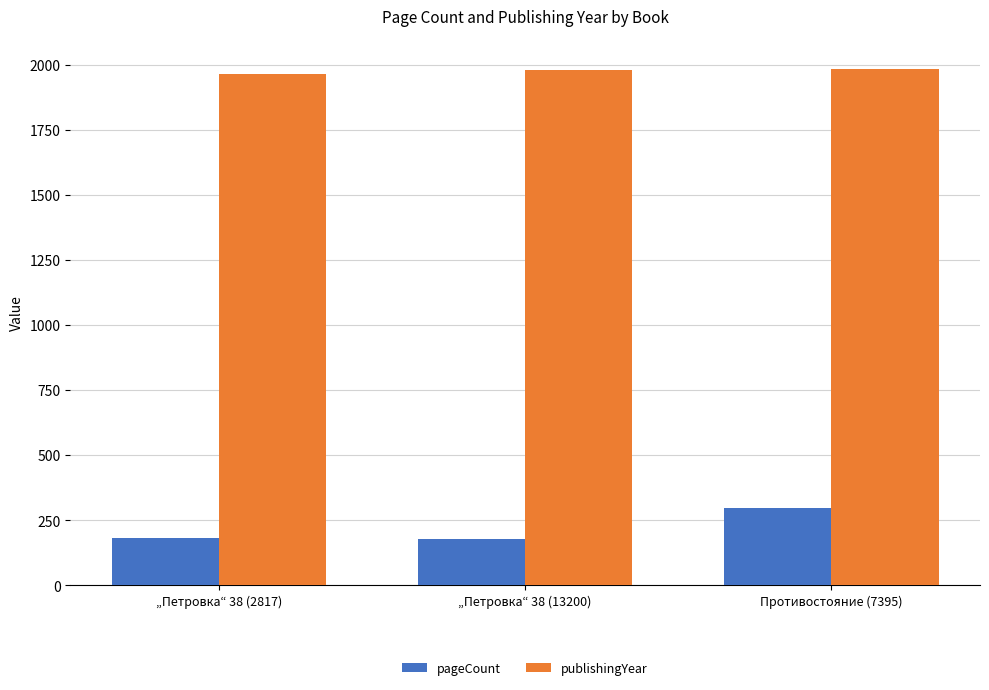

Is it true that pageCount equals 296 at Противостояние (7395)?

True